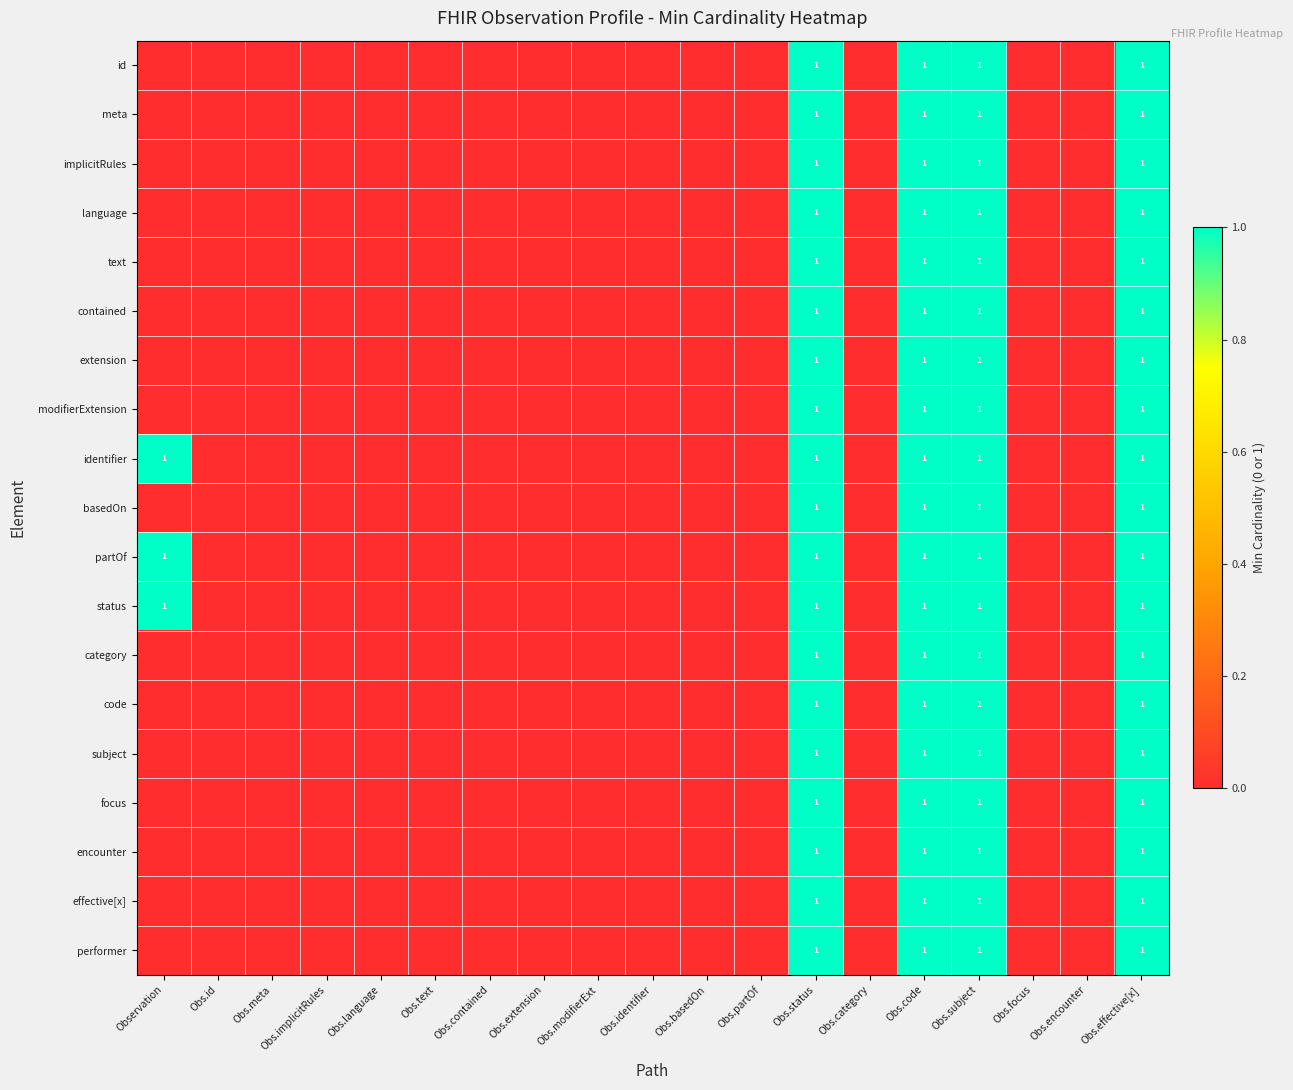

The value of subject at Obs.meta is 1. True or false?

False